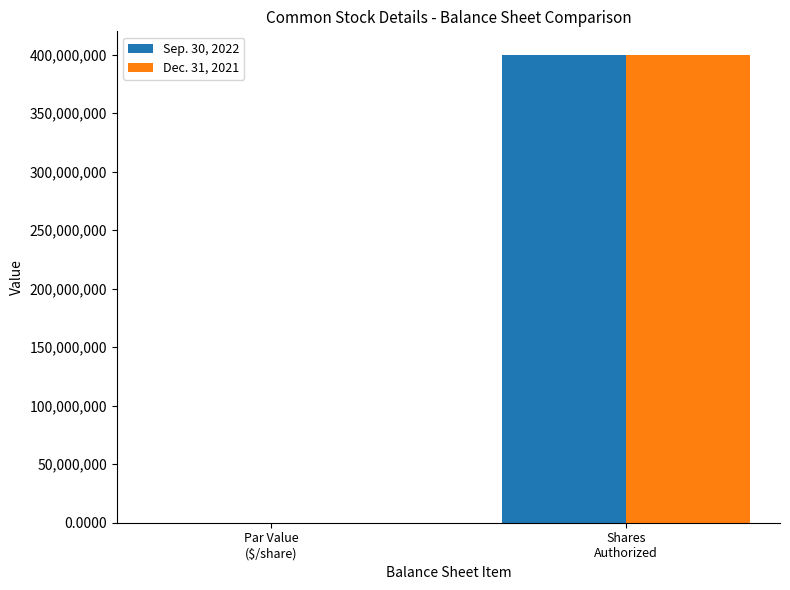

Which label corresponds to the largest value in the chart?

Shares
Authorized